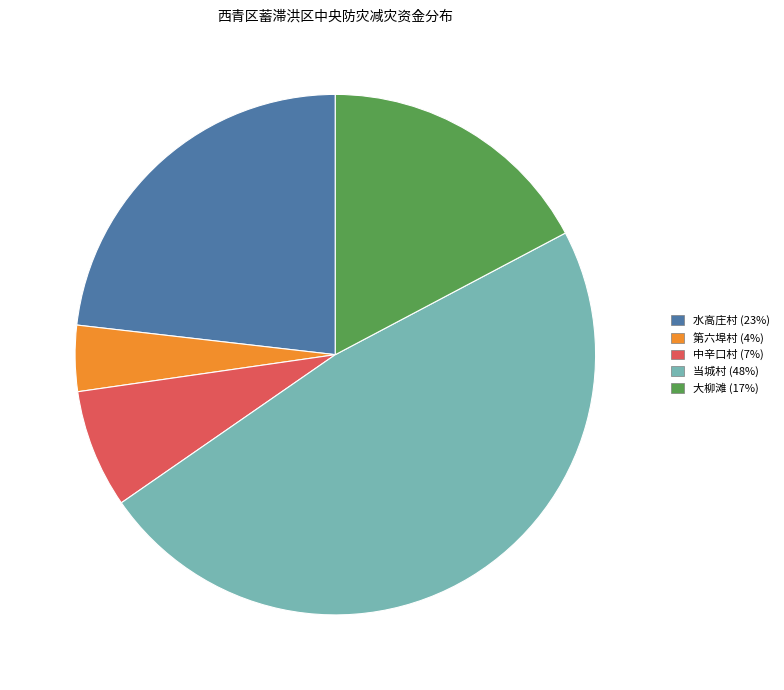

Approximately how many times larger is the value at 当城村 compared to 水高庄村?

2.1